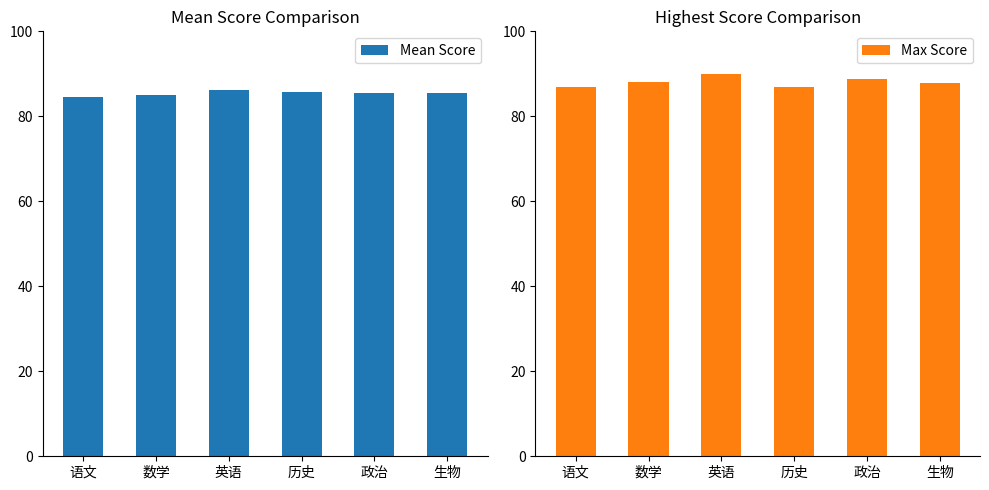

What is the lowest value of the Mean Score series?

84.4